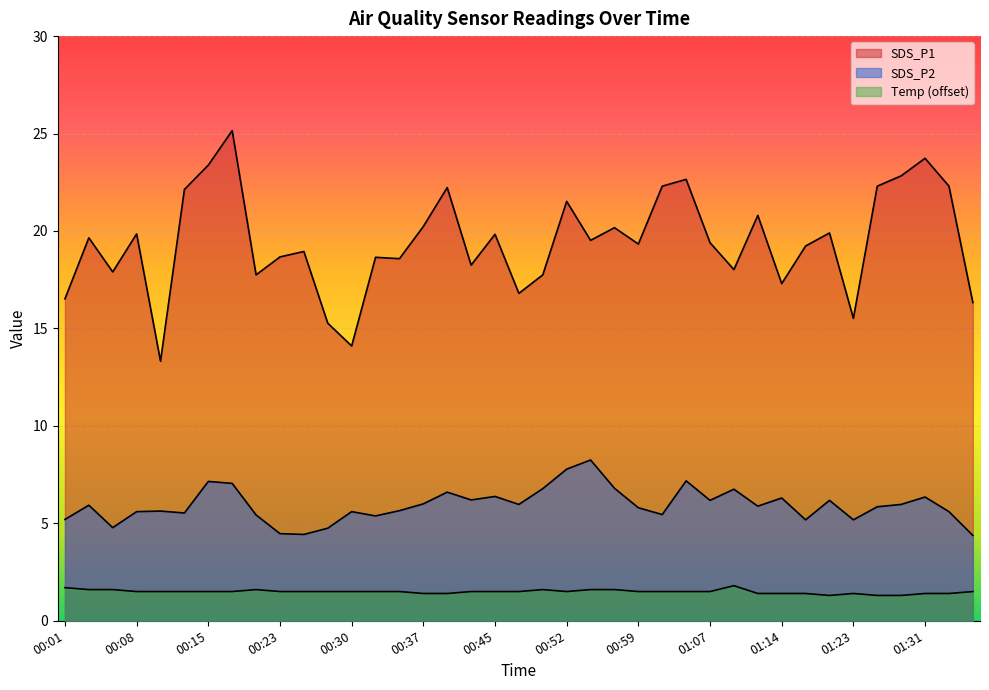

True or false: SDS_P1 and Temp intersect in this chart.

False